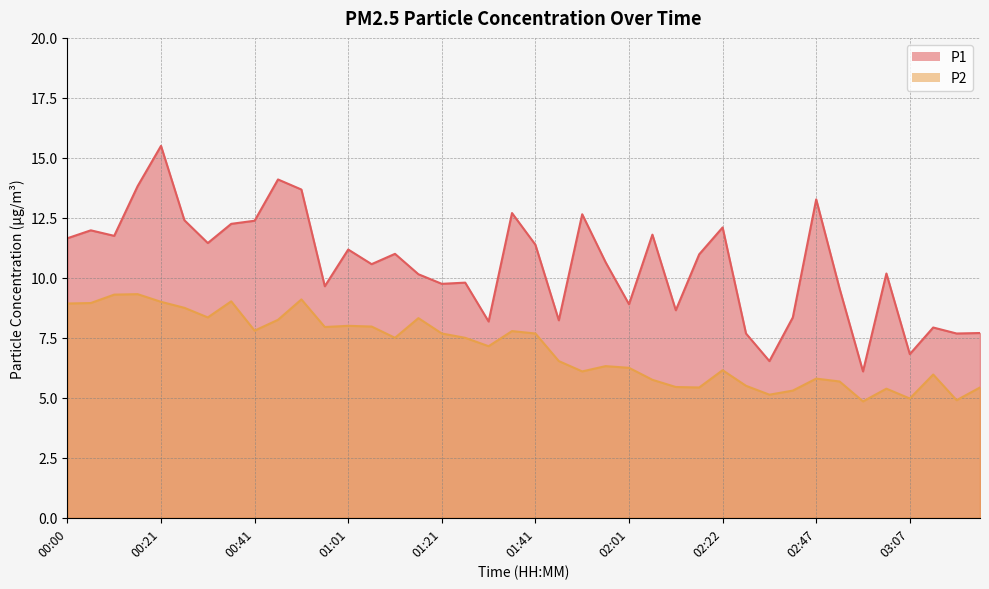

True or false: P1 and P2 intersect in this chart.

False